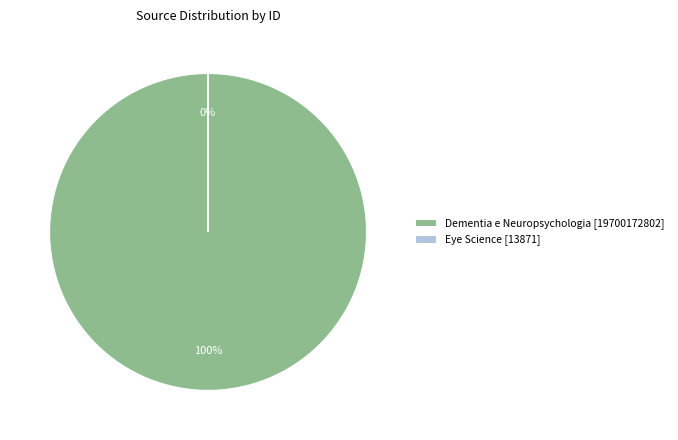

To the nearest percent, what is the difference between the Dementia e Neuropsychologia and Eye Science slice percentages?

100%